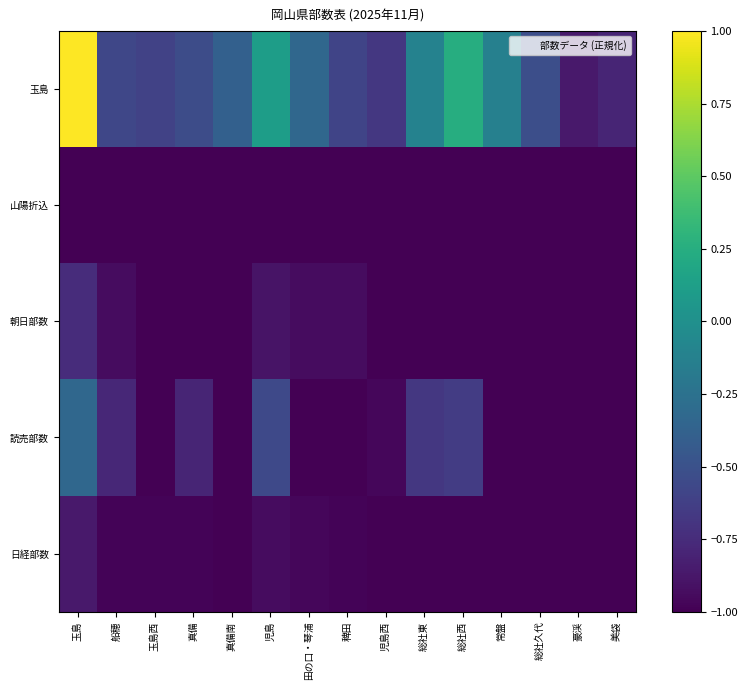

At which category is the sum across all series the highest?

玉島